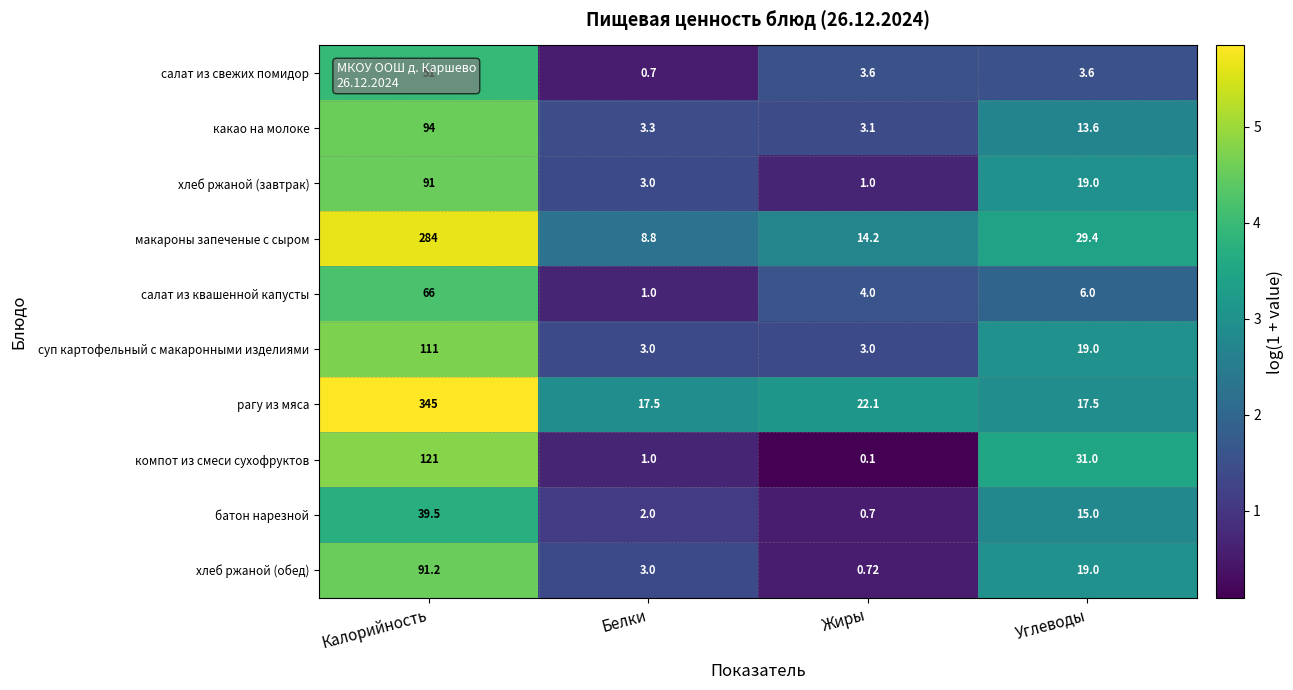

How many values in the суп картофельный с макаронными изделиями series are below 19?

2